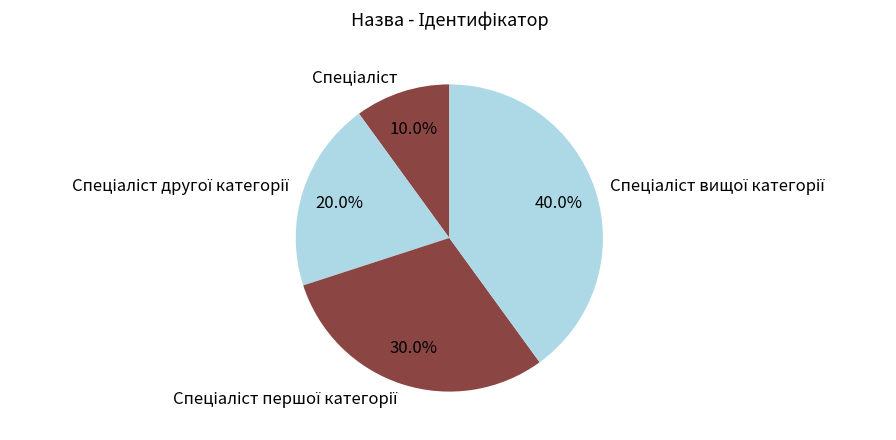

Is there a majority slice in this chart?

No